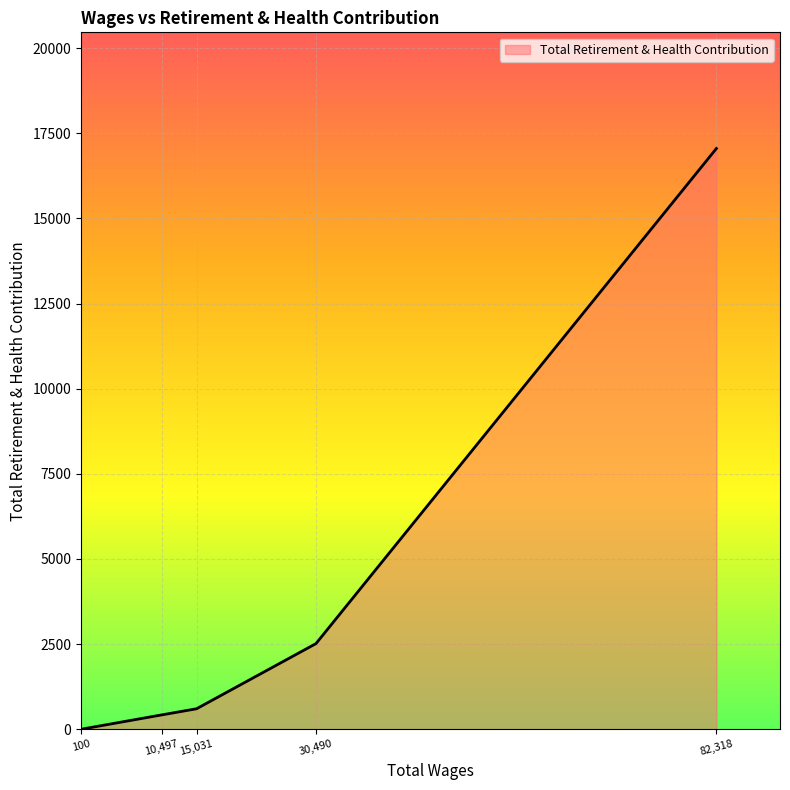

List the labels in order of value, smallest first.

100, 10,497, 15,031, 30,490, 82,318